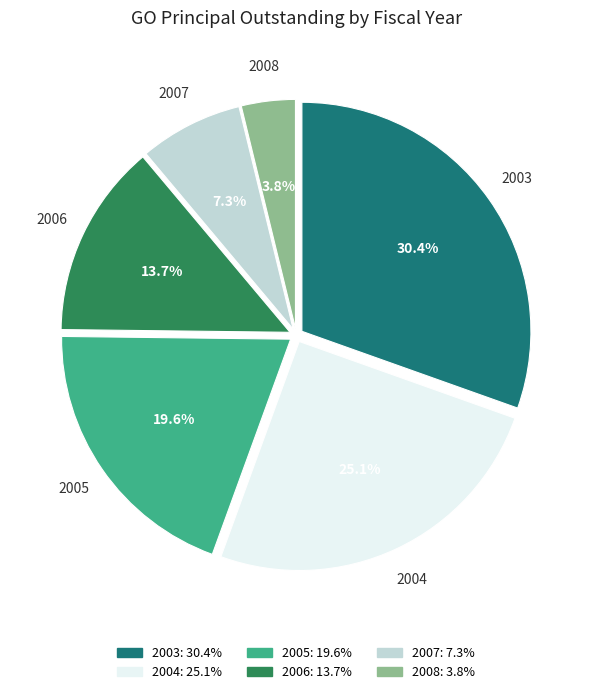

Combined, do 2008 and 2004 account for over 50%?

No